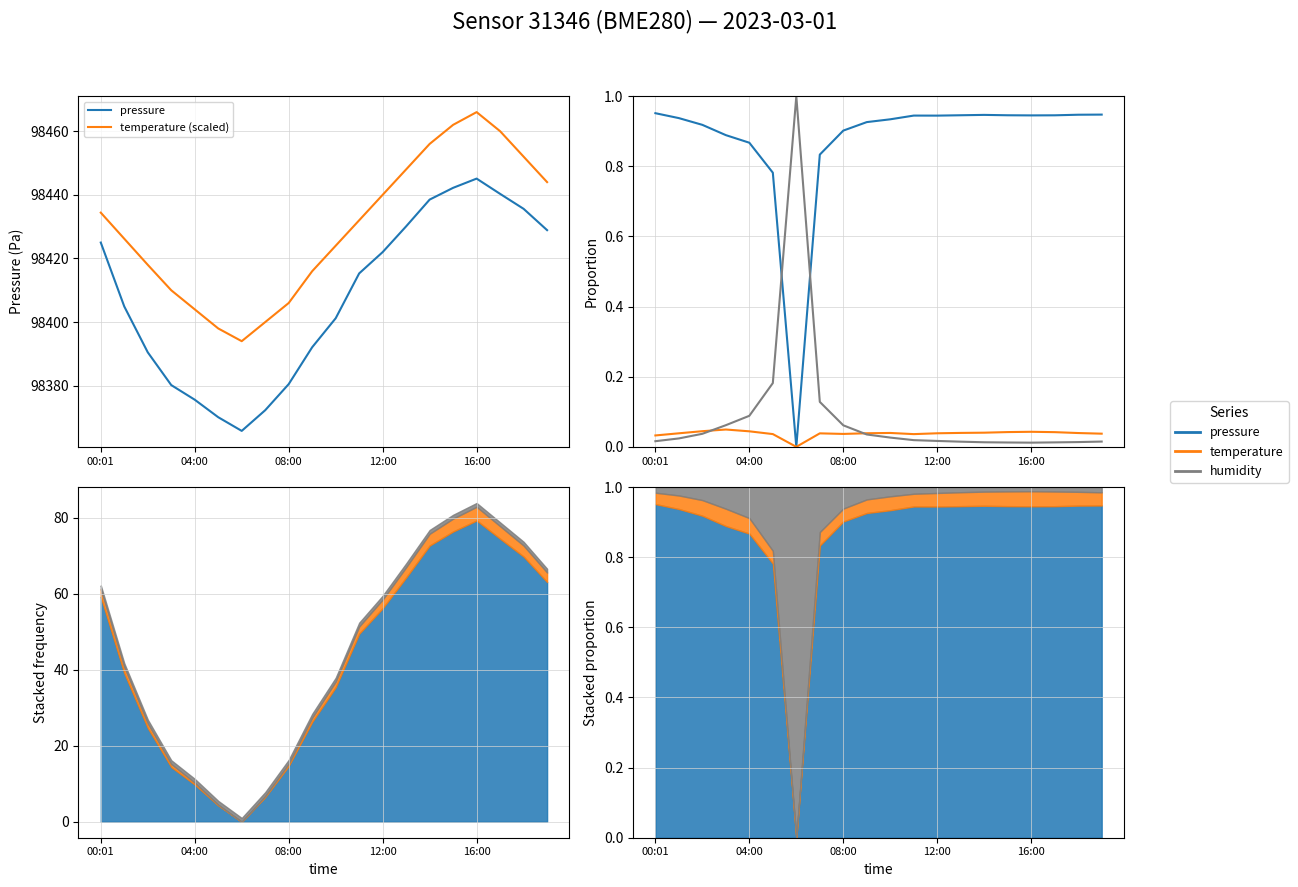

True or false: humidity and temperature (scaled) intersect in this chart.

False